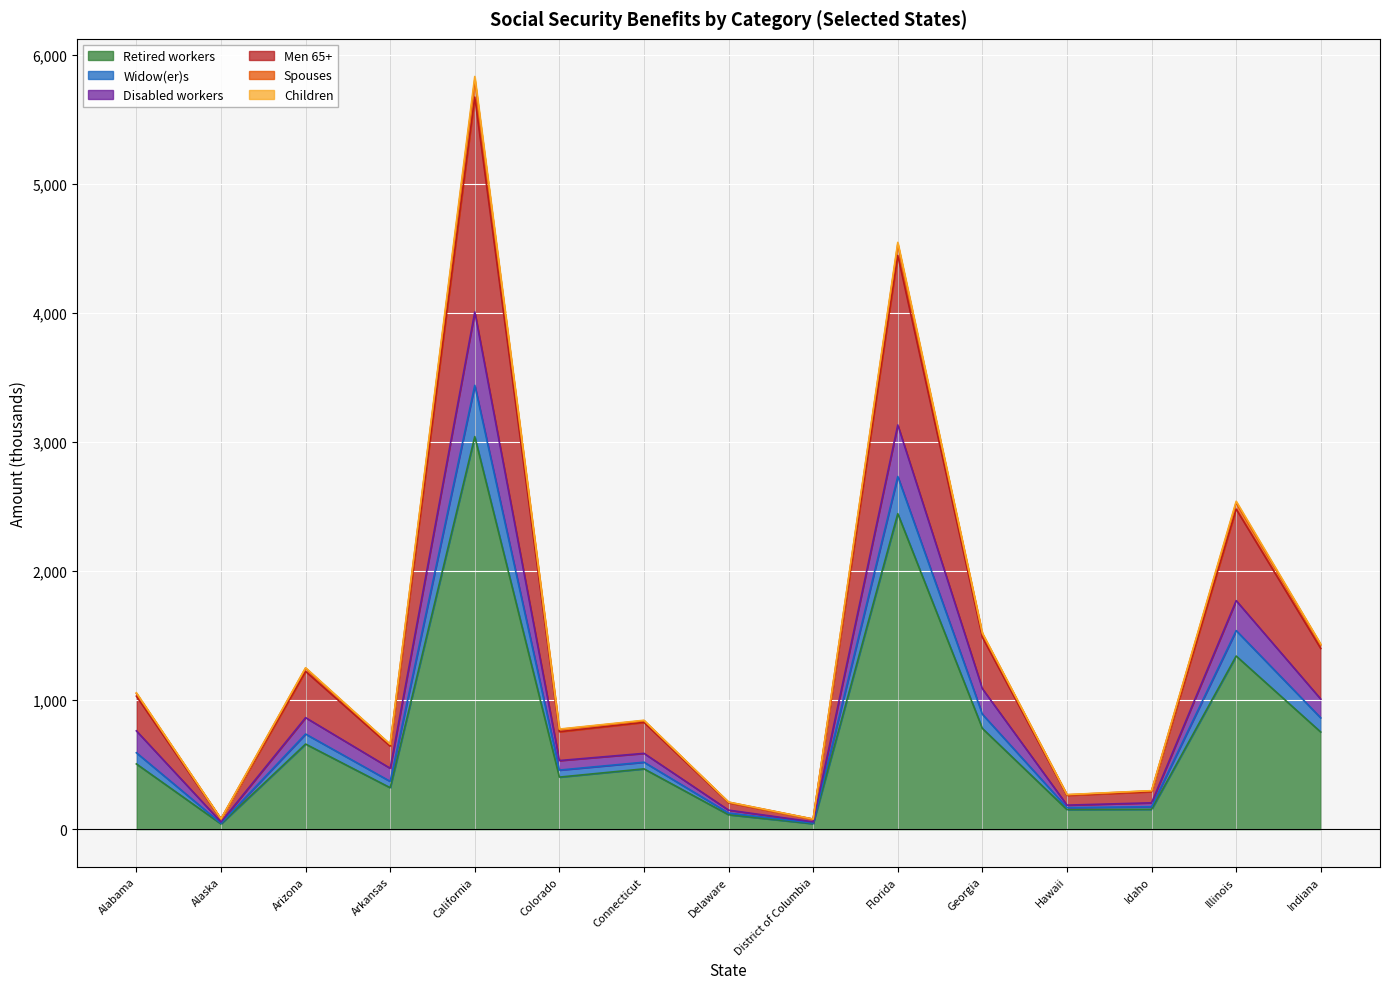

At which category does Children reach its first local peak?

Arizona